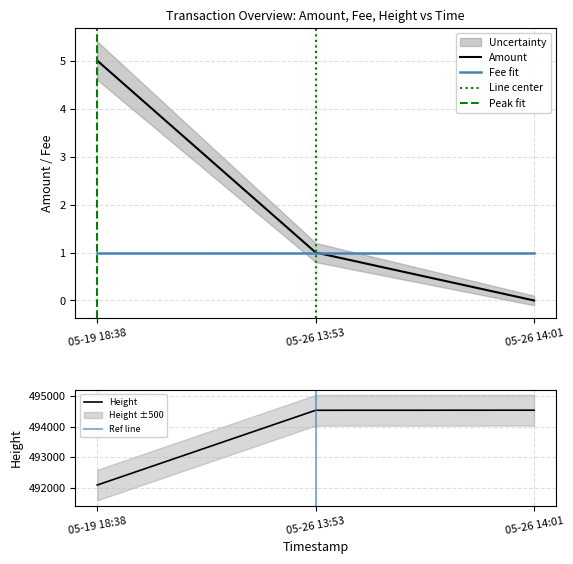

At which label is Amount closest to 2?

05-26 13:53